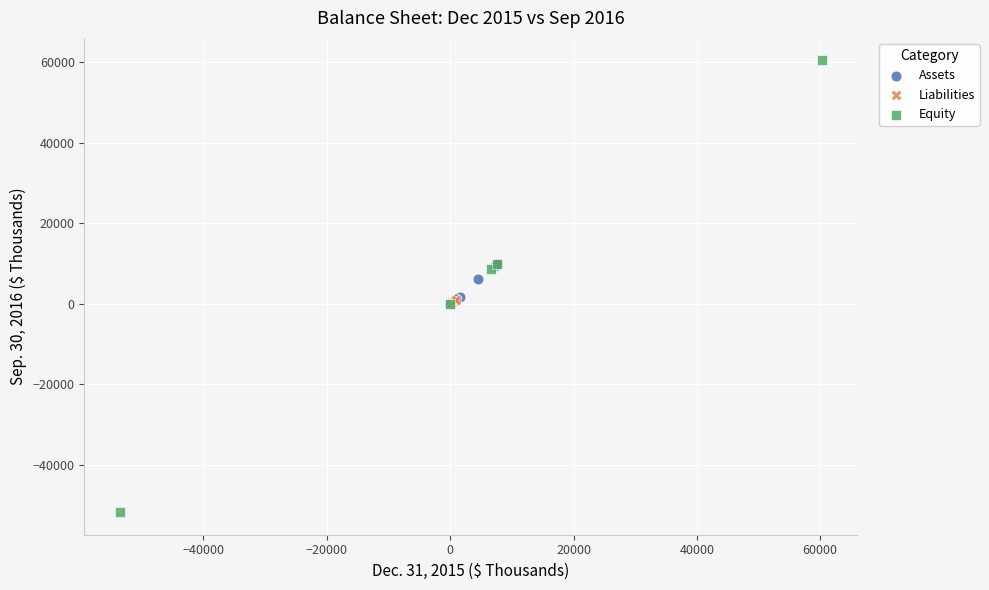

Which series contains the lowest Y value?

Equity